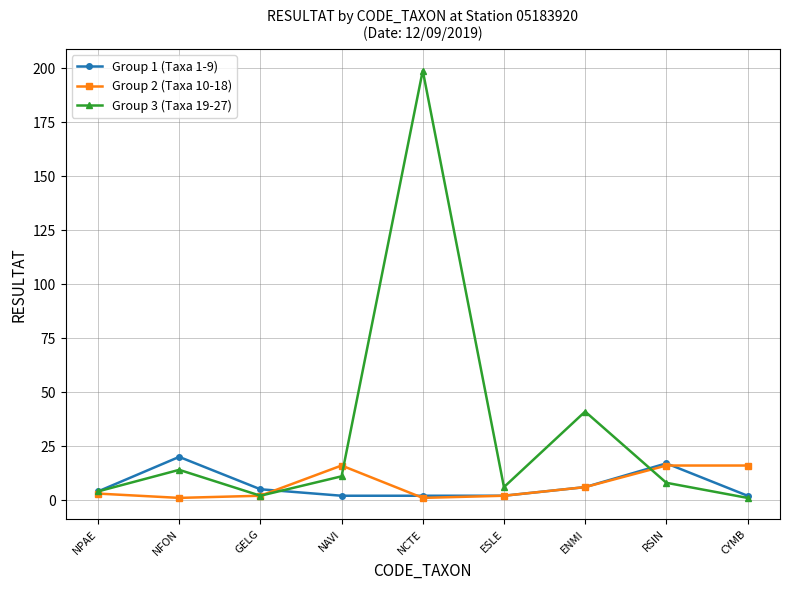

Is the value of Group 1 (Taxa 1-9) at NAVI greater than the value of Group 3 (Taxa 19-27) at NCTE?

No